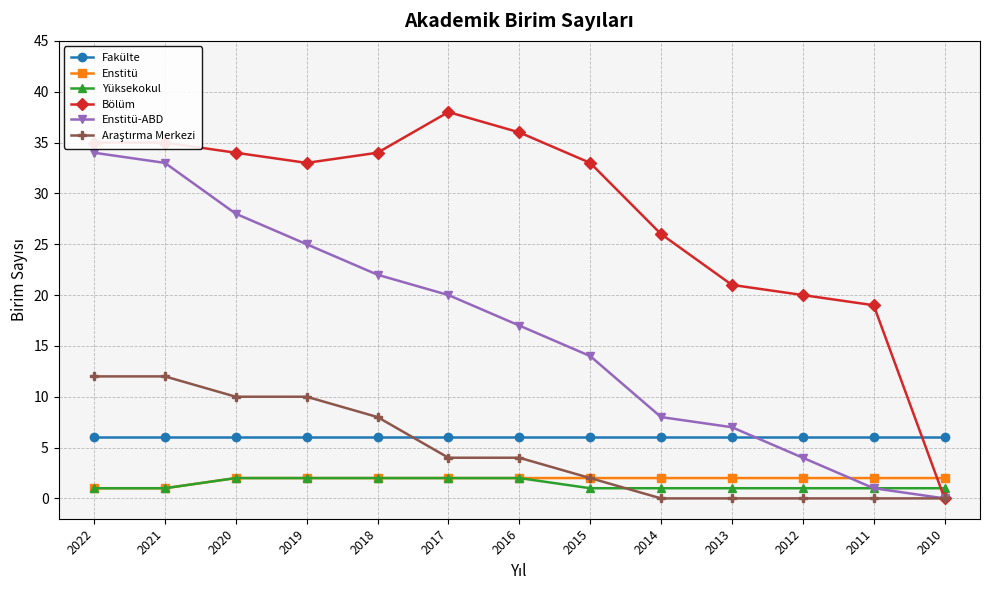

Between which two adjacent categories do Fakülte and Enstitü-ABD first intersect?

2013 and 2012